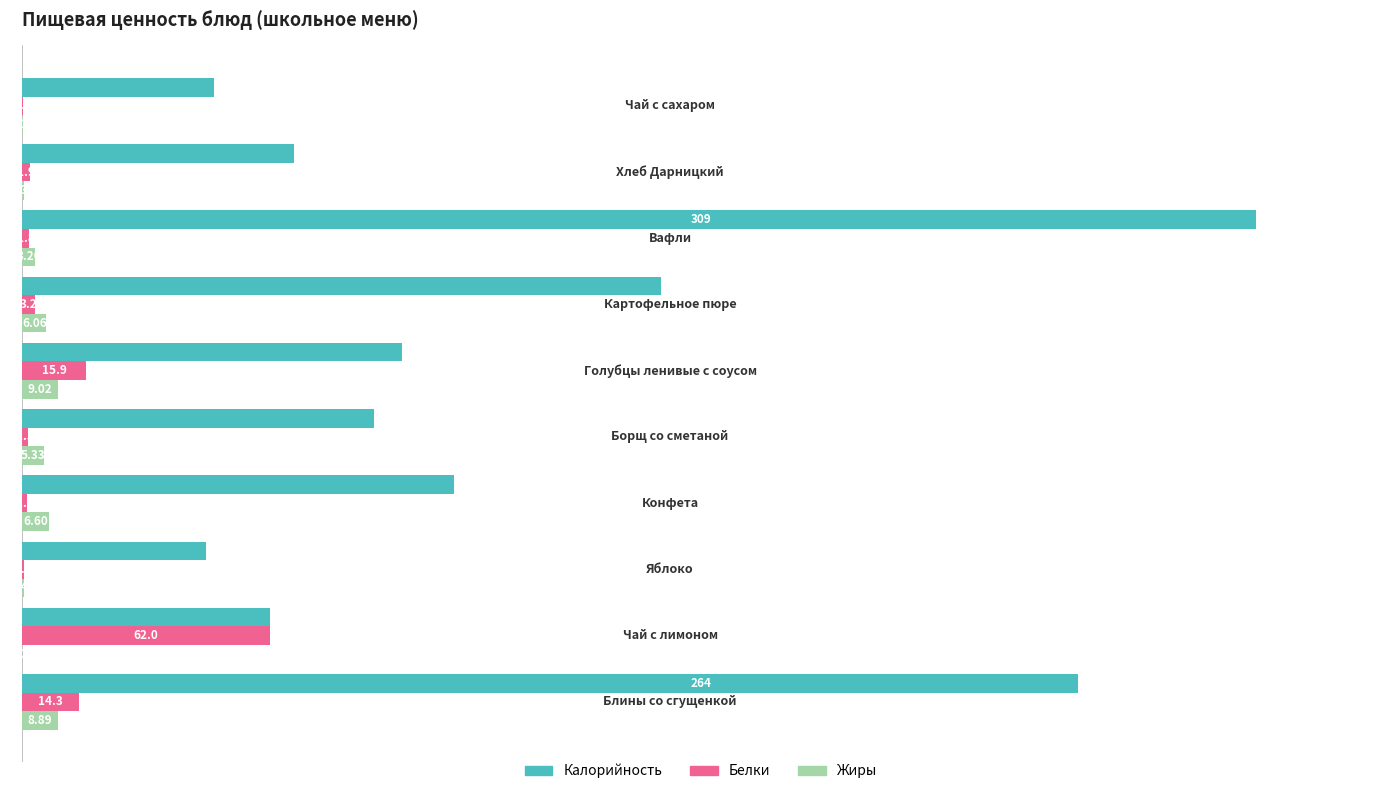

Which series has the largest total across all categories?

Калорийность